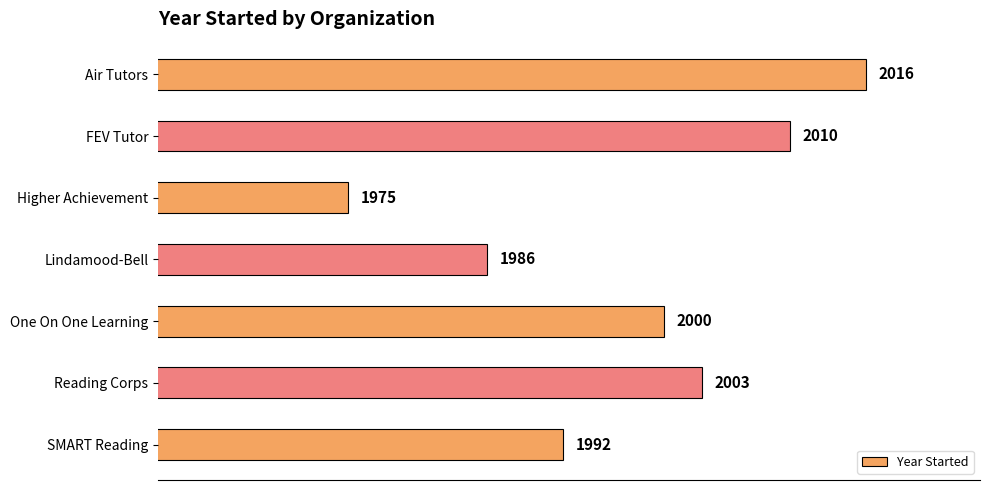

What is the ratio of the value at FEV Tutor to the value at Air Tutors?

1.0